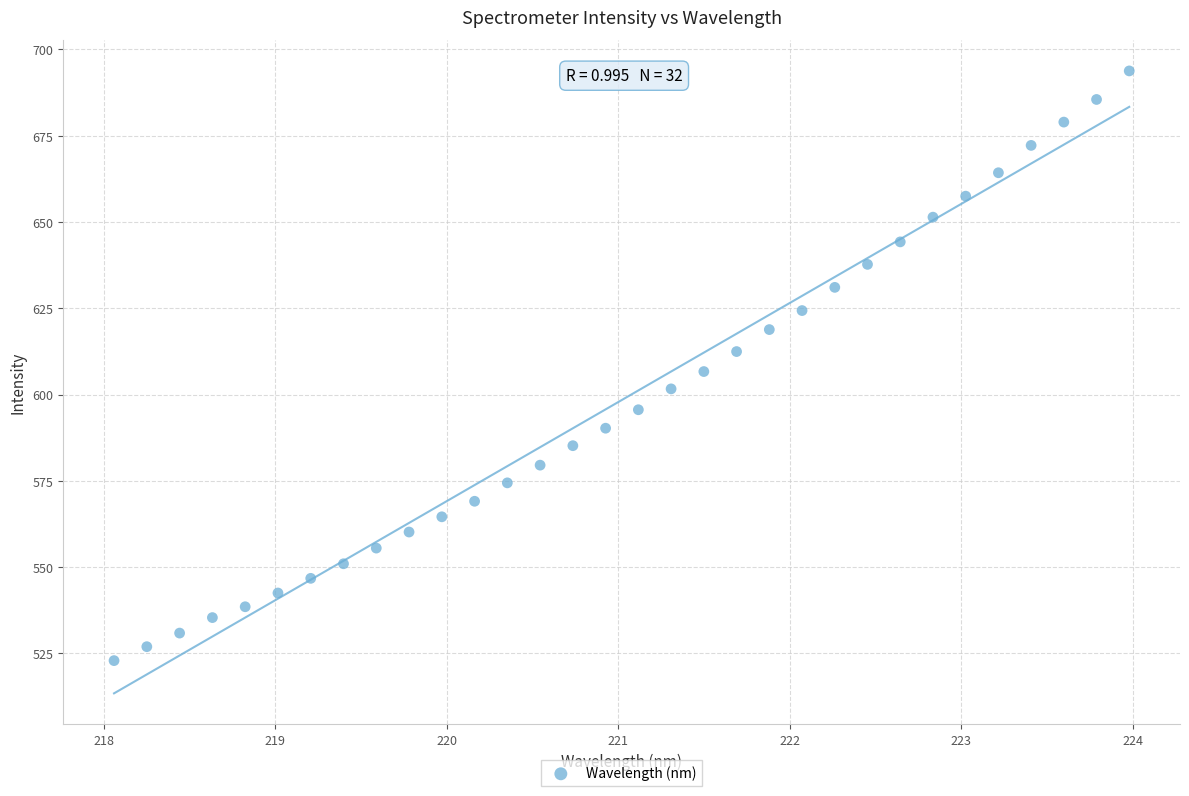

What is the range of Y values (max minus min)?

170.9